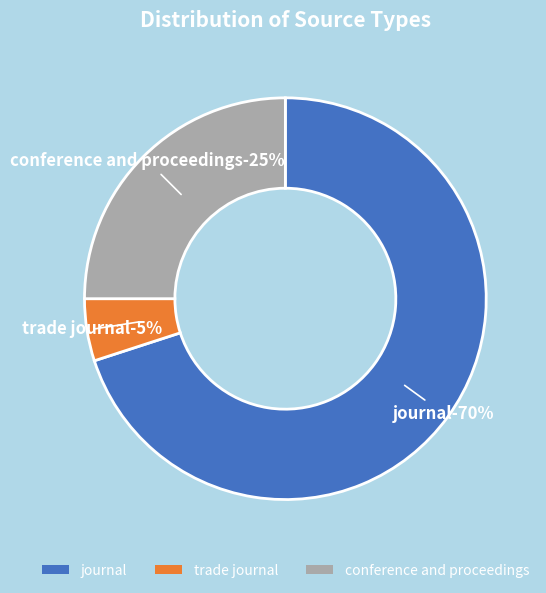

True or false: trade journal accounts for 1% of the total.

False